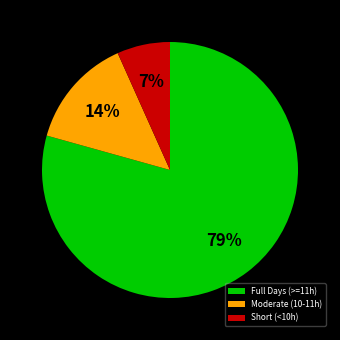

Rank the categories by value from lowest to highest.

Short (<10h), Moderate (10-11h), Full Days (>=11h)